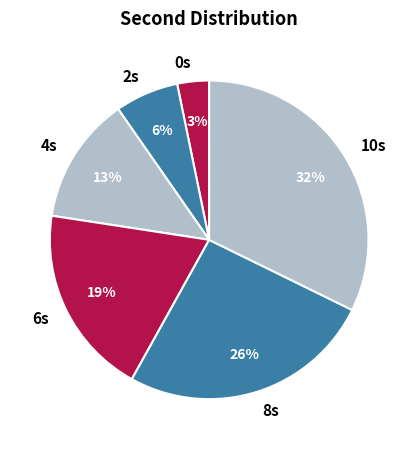

To the nearest percent, what portion does 0s represent?

3%